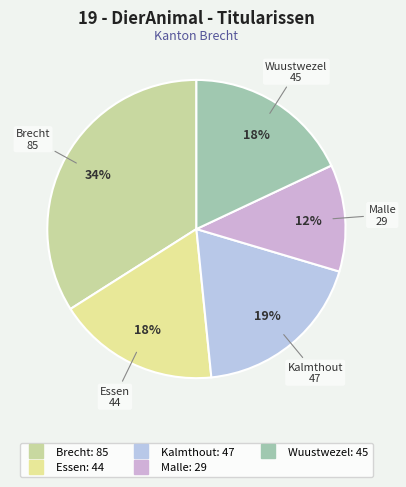

What percentage is the Kalmthout slice, to the nearest percent?

19%